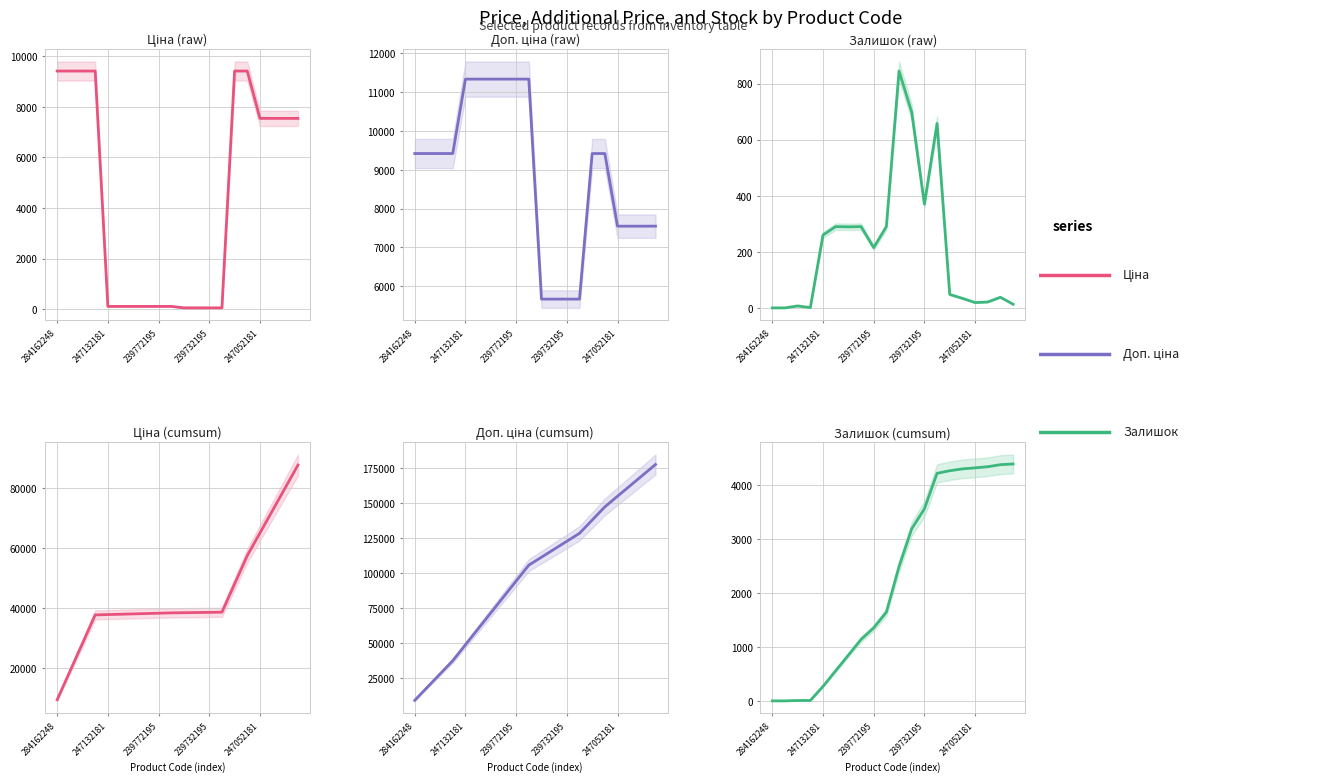

What is the difference between the maximum and minimum values in the Залишок series?

4386.0